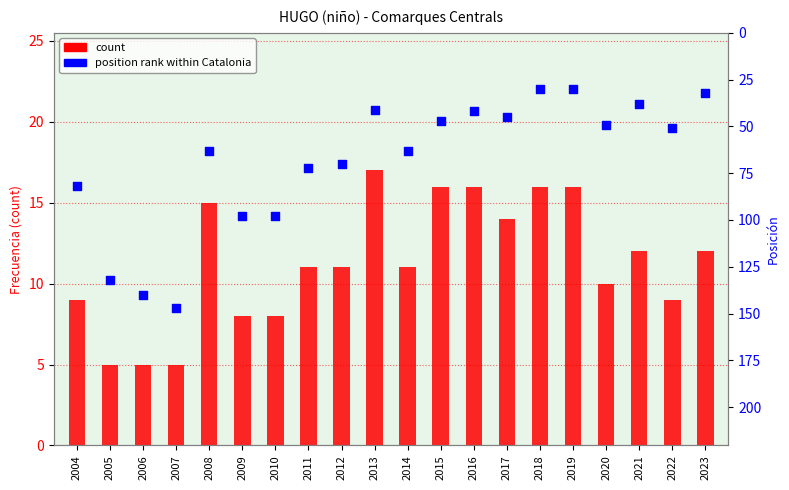

Which series reaches the maximum Y coordinate?

position rank within Catalonia